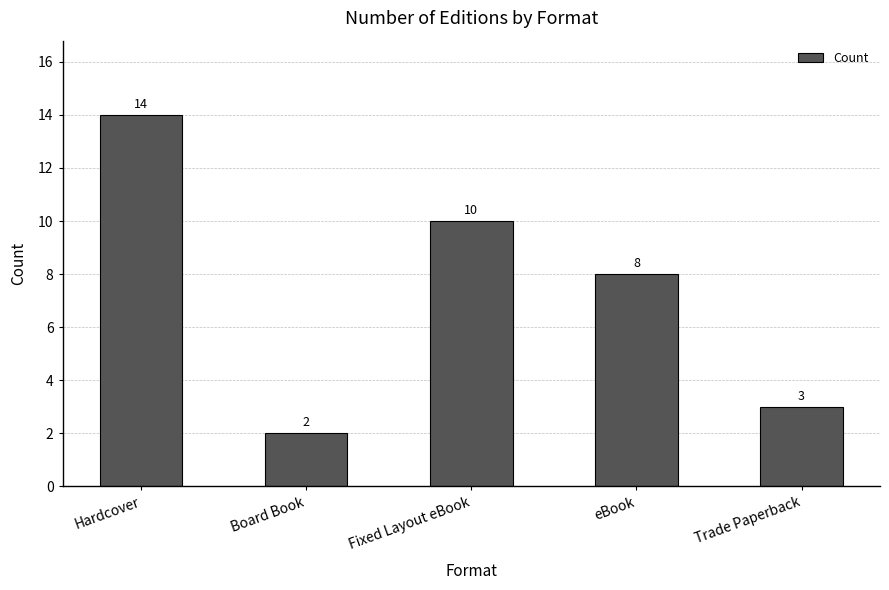

Rank the categories by value from highest to lowest.

Hardcover, Fixed Layout eBook, eBook, Trade Paperback, Board Book